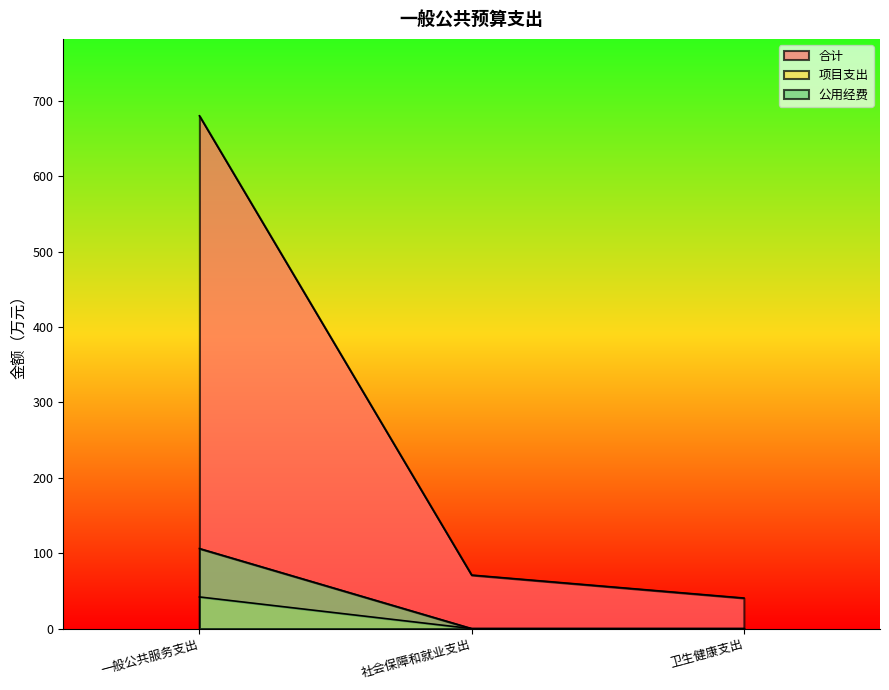

What is the maximum value for 公用经费?

106.2